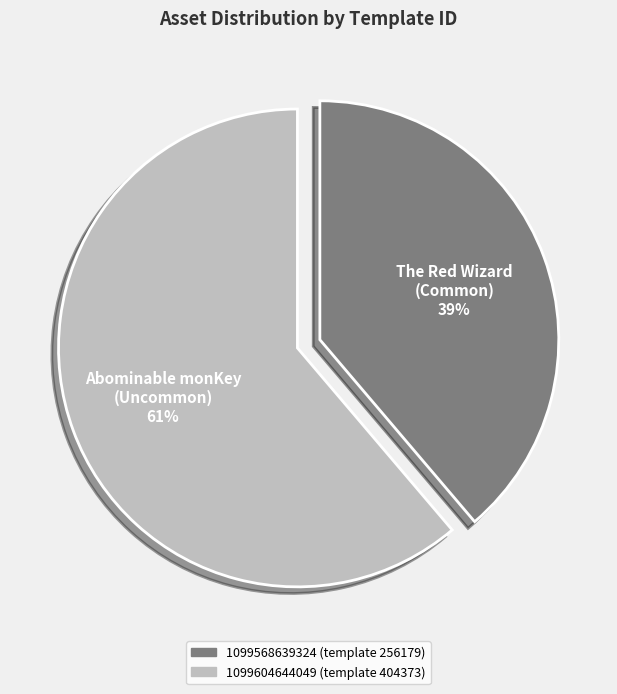

Which category accounts for the majority?

1099604644049